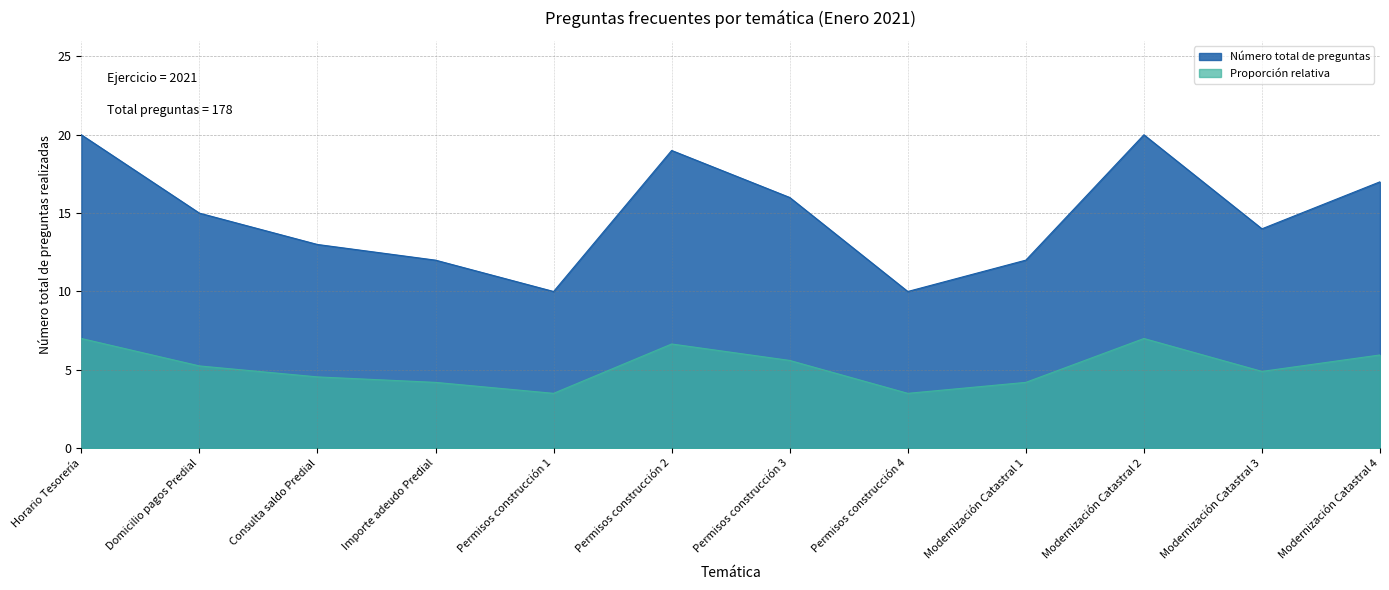

Where is the first local maximum?

Permisos construcción 2